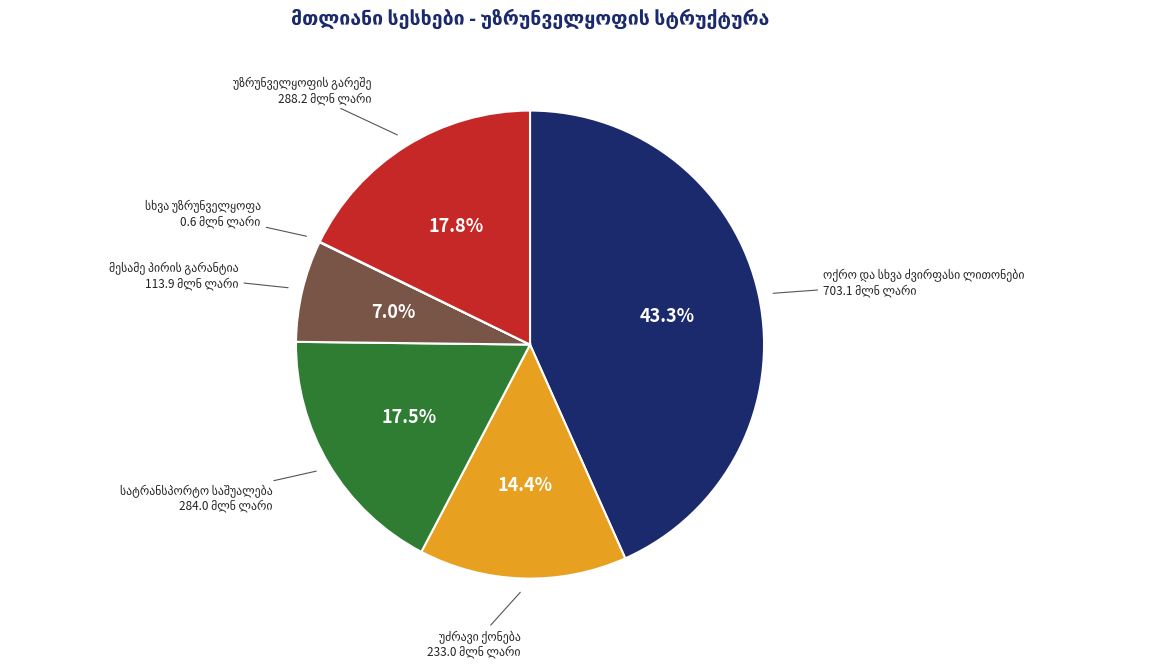

Is there any slice that represents more than half of the pie?

No